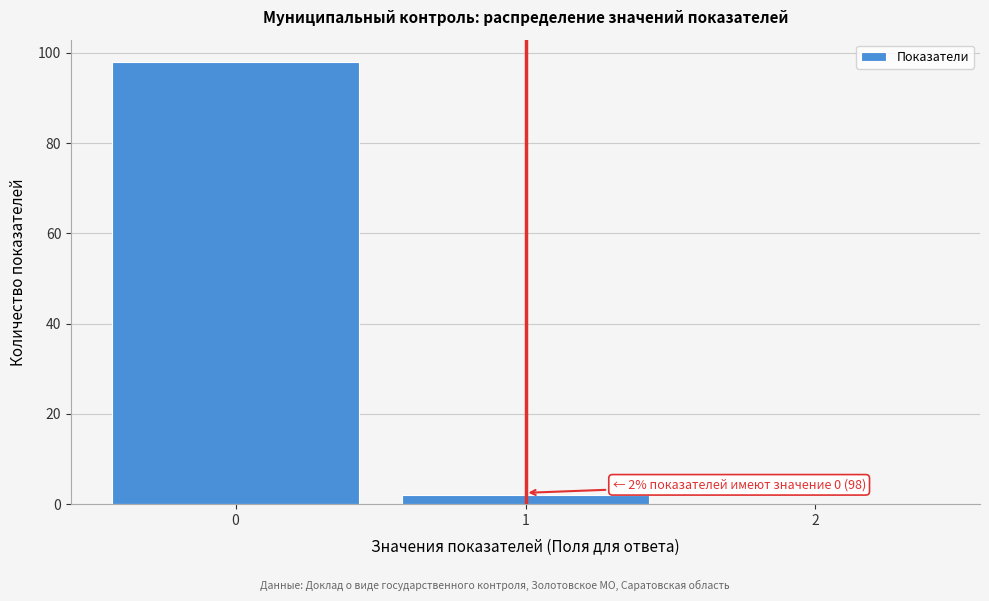

Which range on the x-axis has the tallest bar?

-0.5 to 0.5